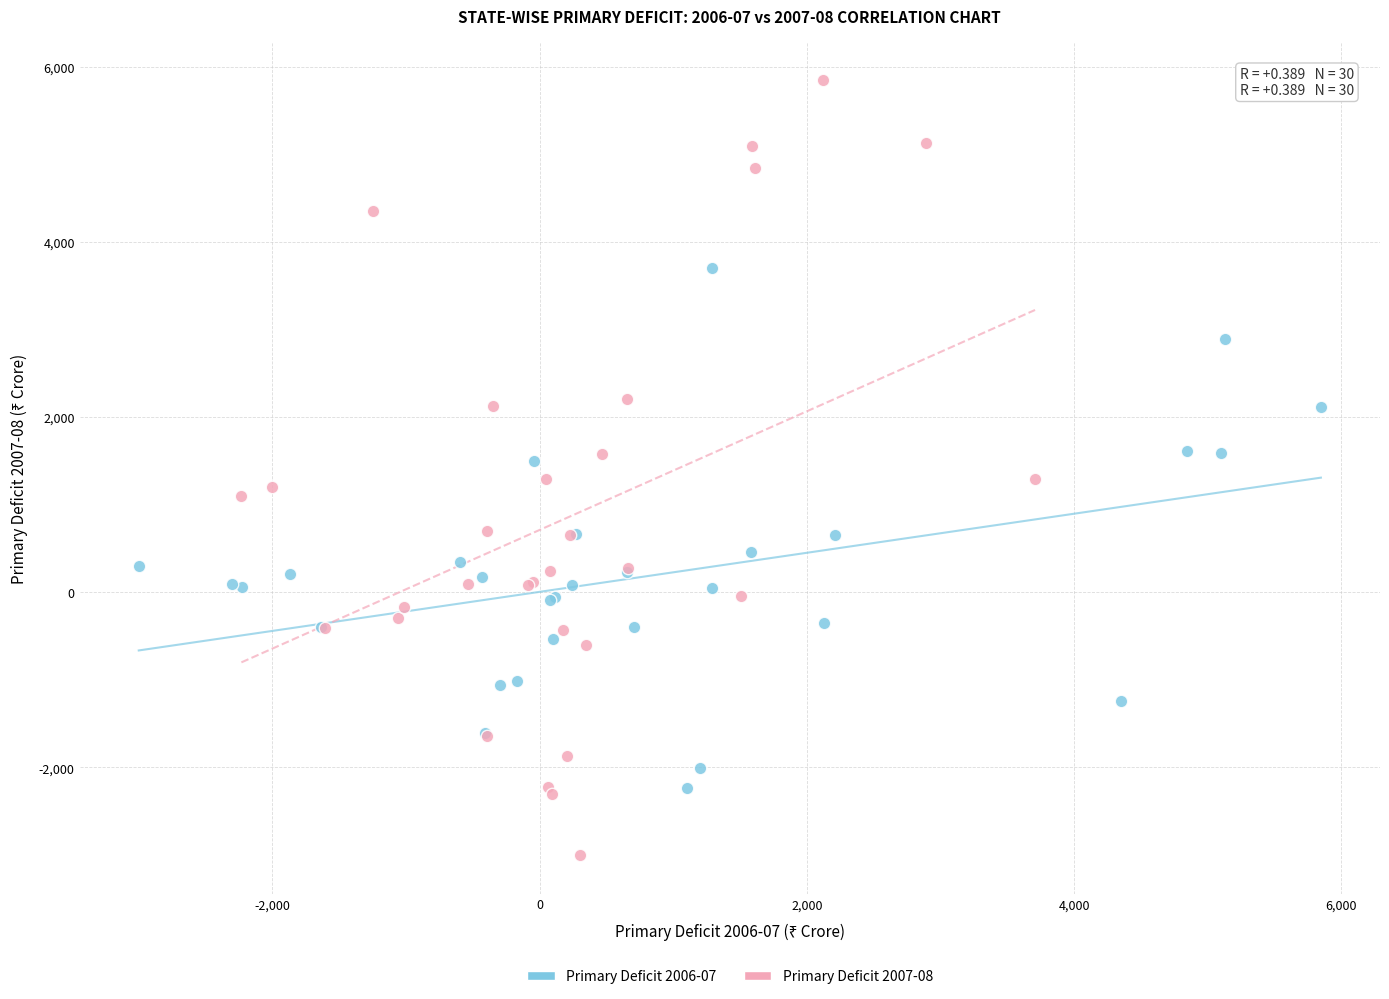

Which series contains the highest Y value?

Primary Deficit 2007-08